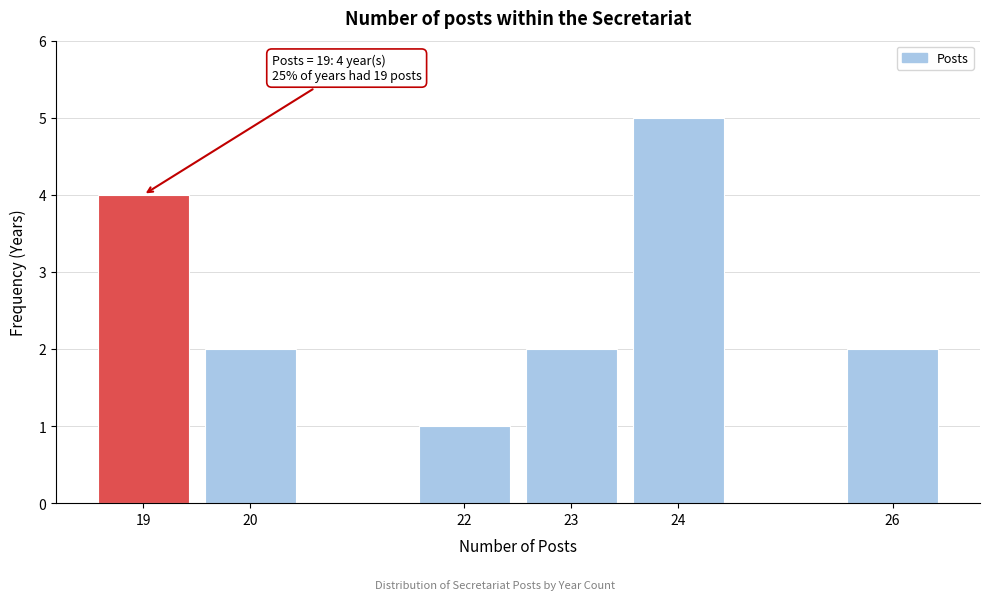

Reading right to left, what are all the values shown in this chart?

26=2	24=5	23=2	22=1	20=2	19=4